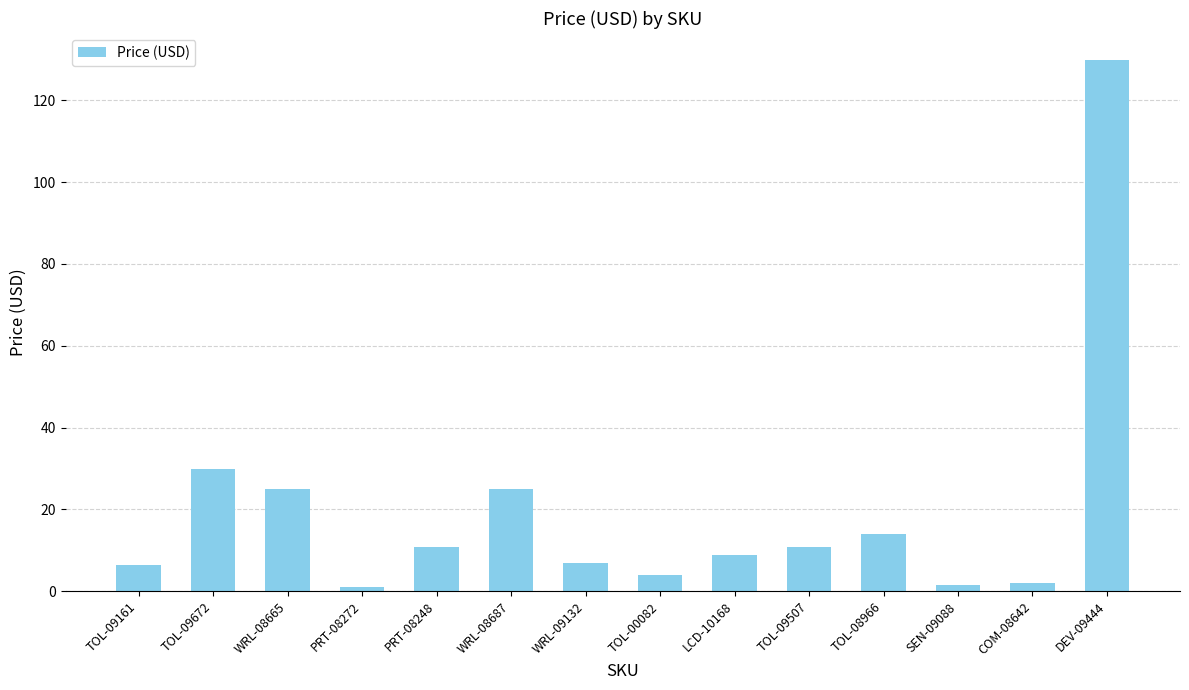

Approximately how many times larger is the value at TOL-09507 compared to PRT-08248?

1.0